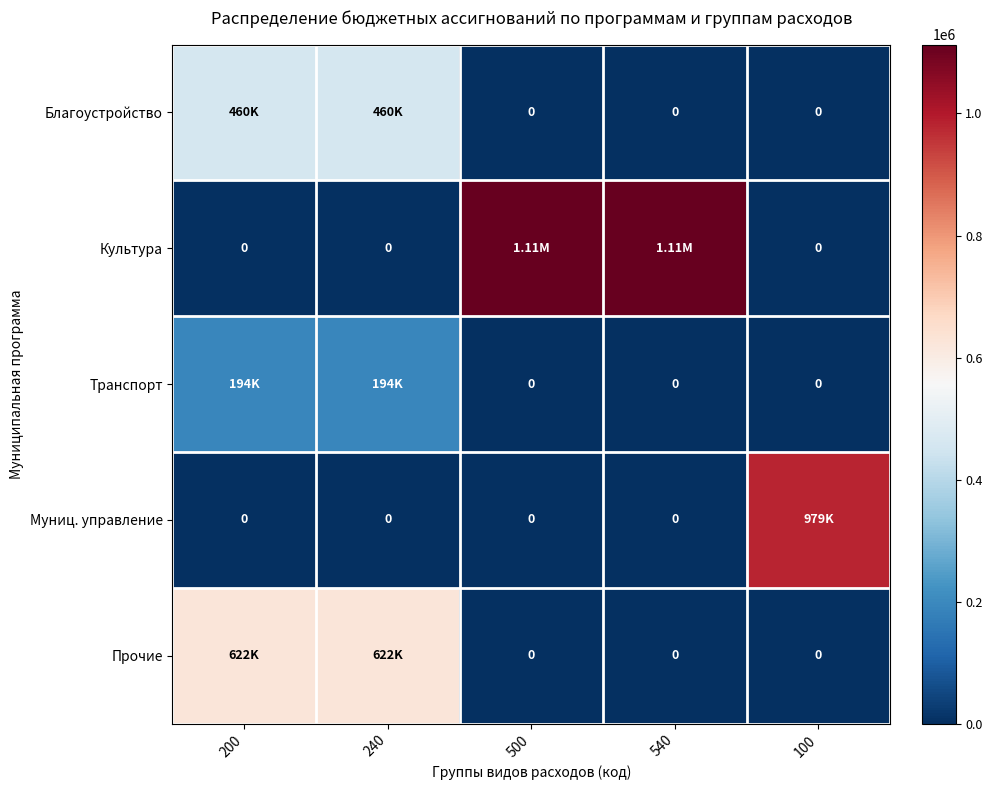

The Муниц. управление series shows 390920 at 200. True or false?

False